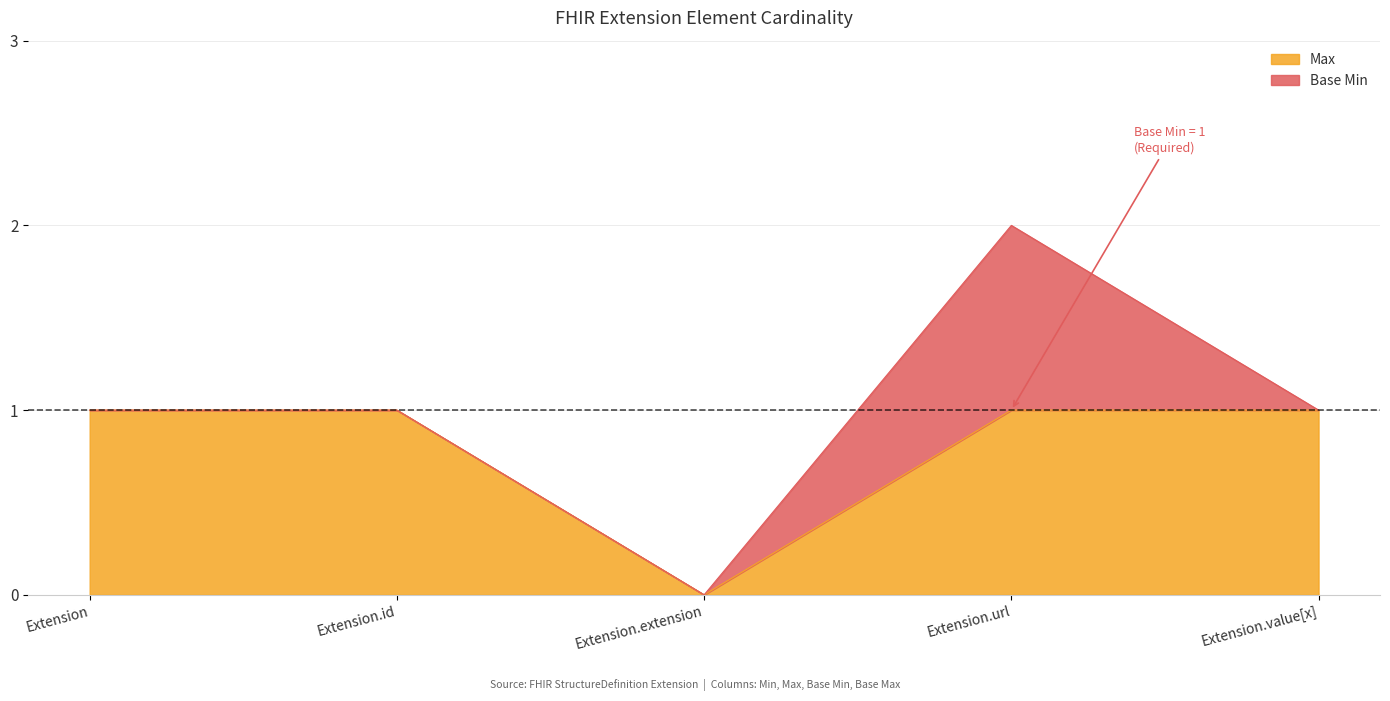

Which category has the lowest value across all series?

Extension.extension